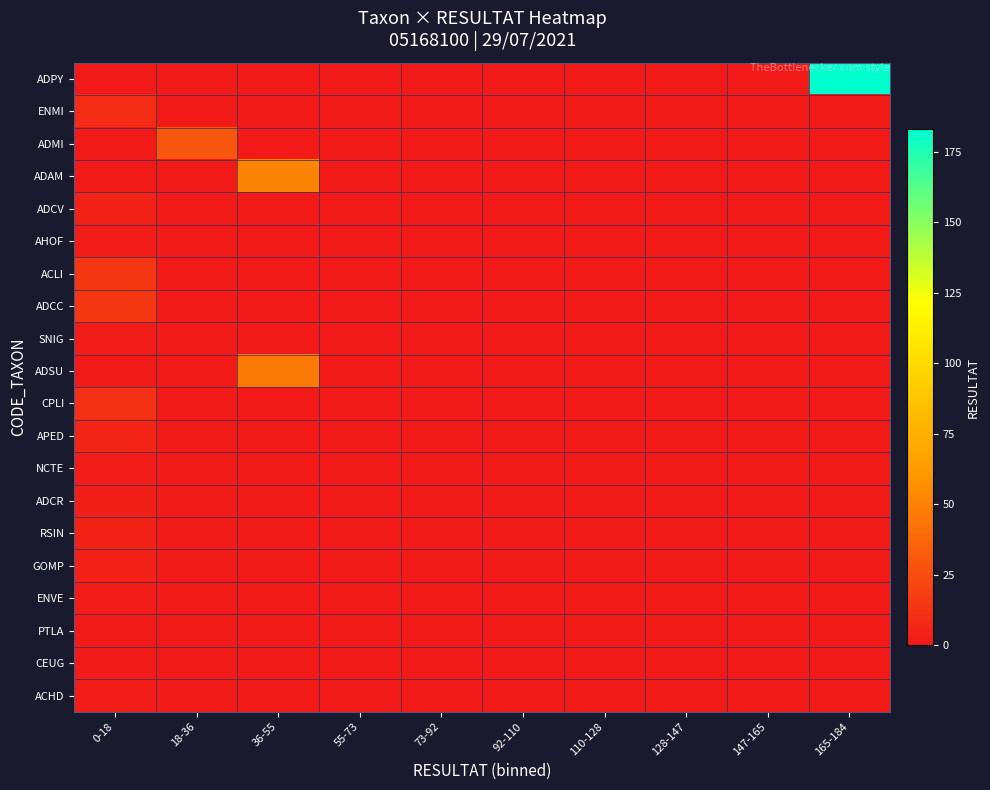

Between 18-36 and 110-128, which series saw the biggest shift?

ADMI